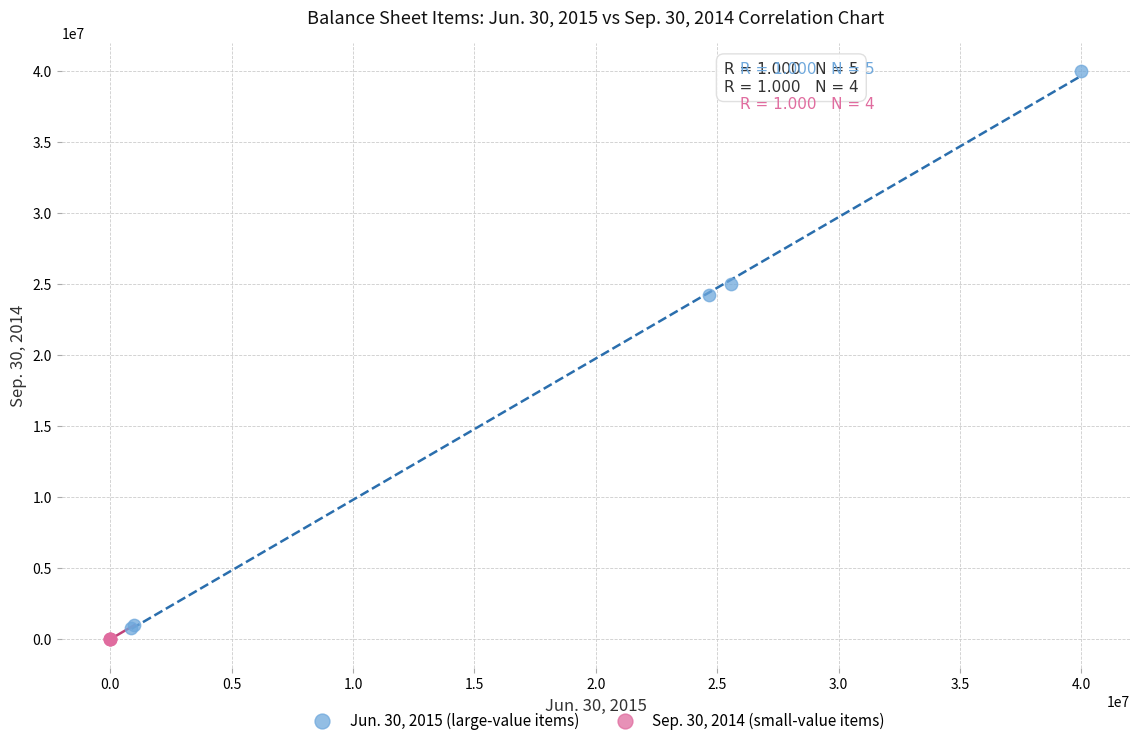

What are all the series names shown in the legend?

Jun. 30, 2015 (large-value items), Sep. 30, 2014 (small-value items)